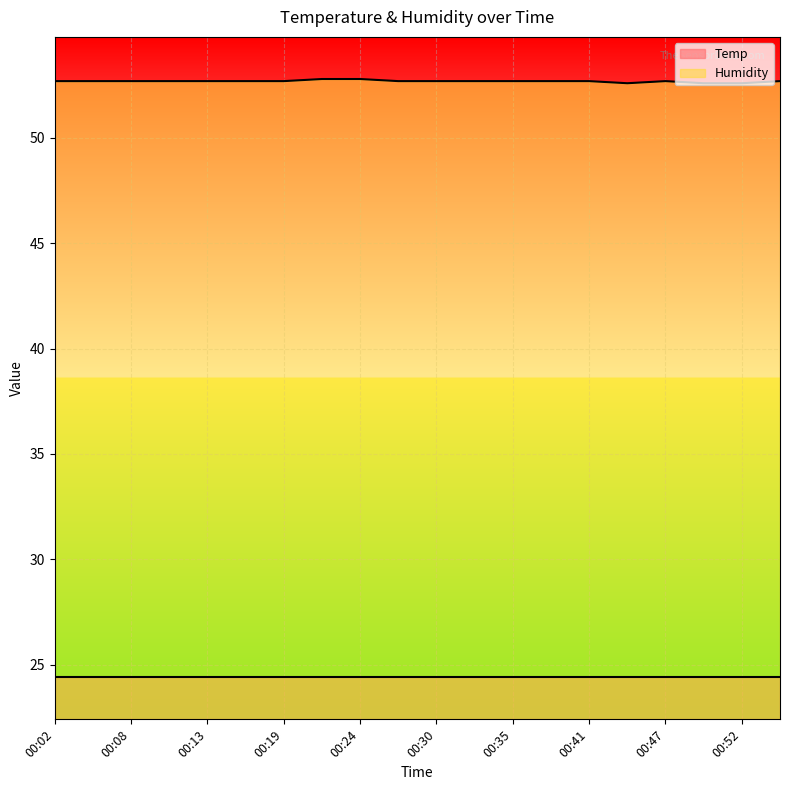

What is the sum of all values?

1053.9